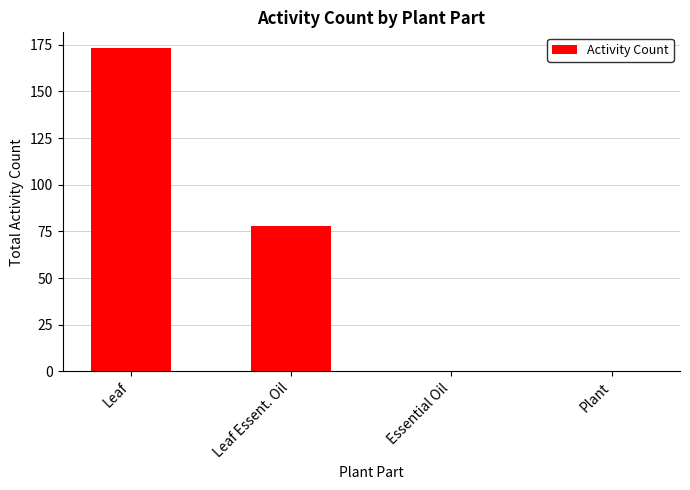

Reading right to left, transcribe all the data shown in this chart.

Plant=0	Essential Oil=0	Leaf Essent. Oil=78	Leaf=173